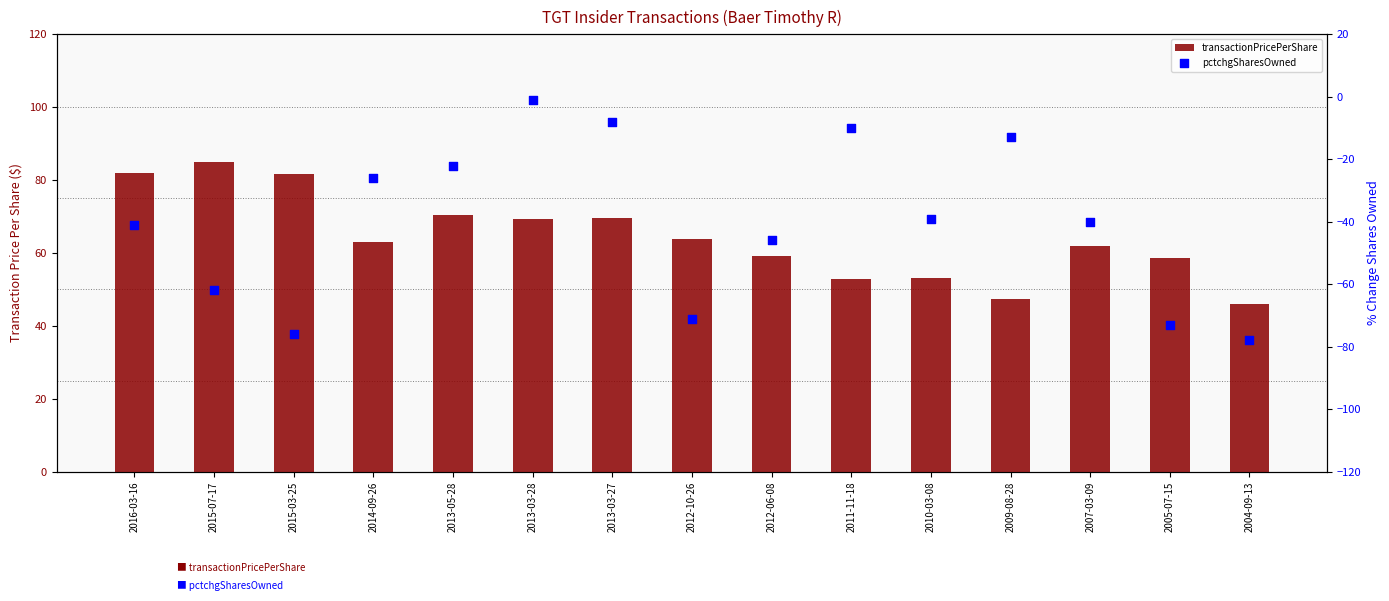

At which category is the sum across all series the highest?

2013-03-28